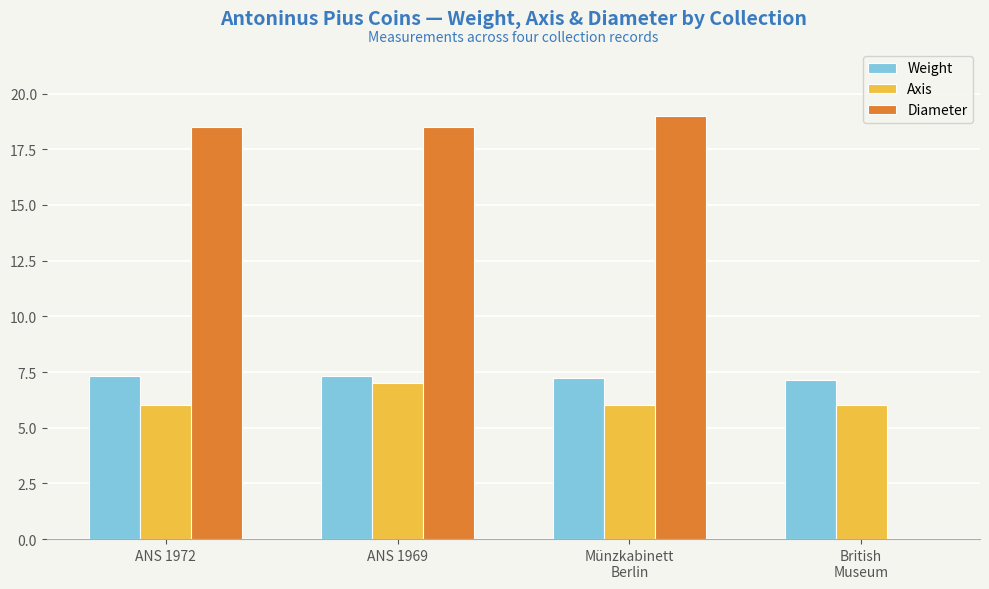

What is the maximum value for Axis?

7.0